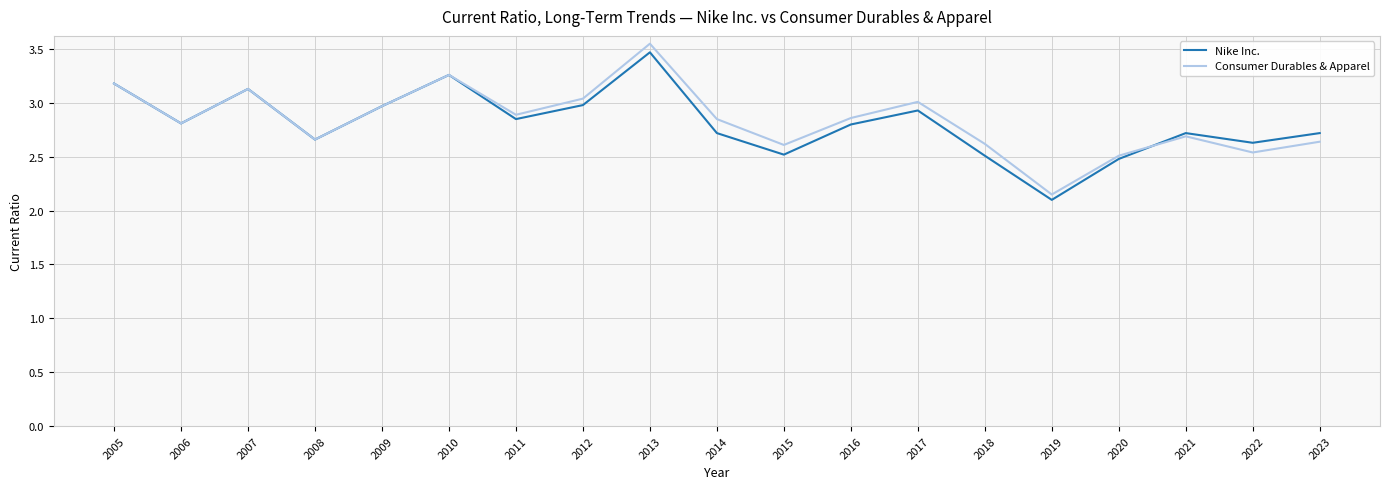

At which category is the sum across all series the highest?

2013